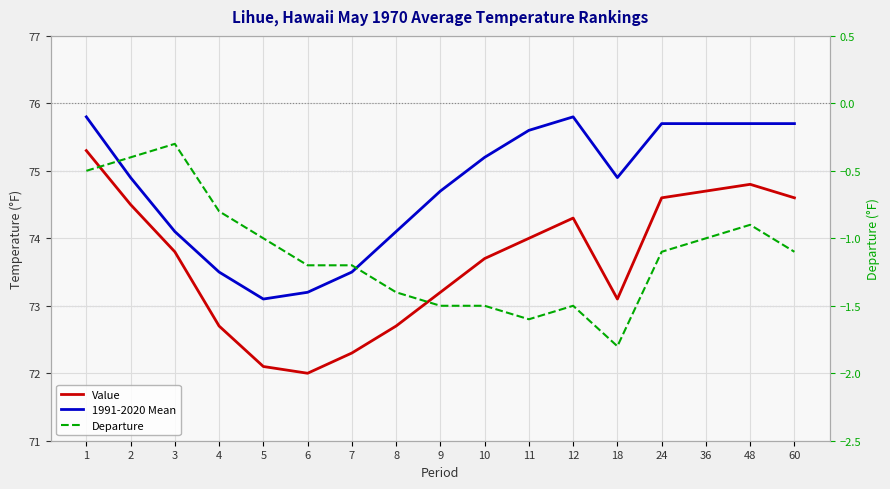

List the series in order of their peak value, lowest first.

Departure, Value, 1991-2020 Mean